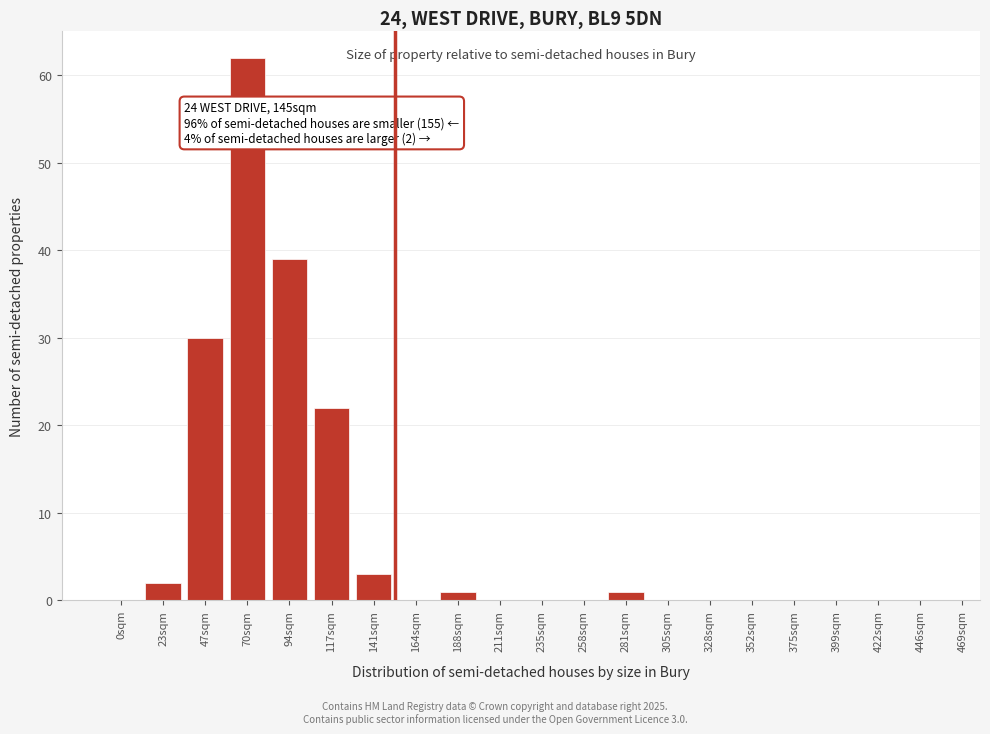

Reading right to left, extract all data points from this chart.

446sqm=0	422sqm=0	399sqm=0	375sqm=0	352sqm=0	328sqm=0	305sqm=0	281sqm=1	258sqm=0	235sqm=0	211sqm=0	188sqm=1	164sqm=0	141sqm=3	117sqm=22	94sqm=39	70sqm=62	47sqm=30	23sqm=2	0sqm=0